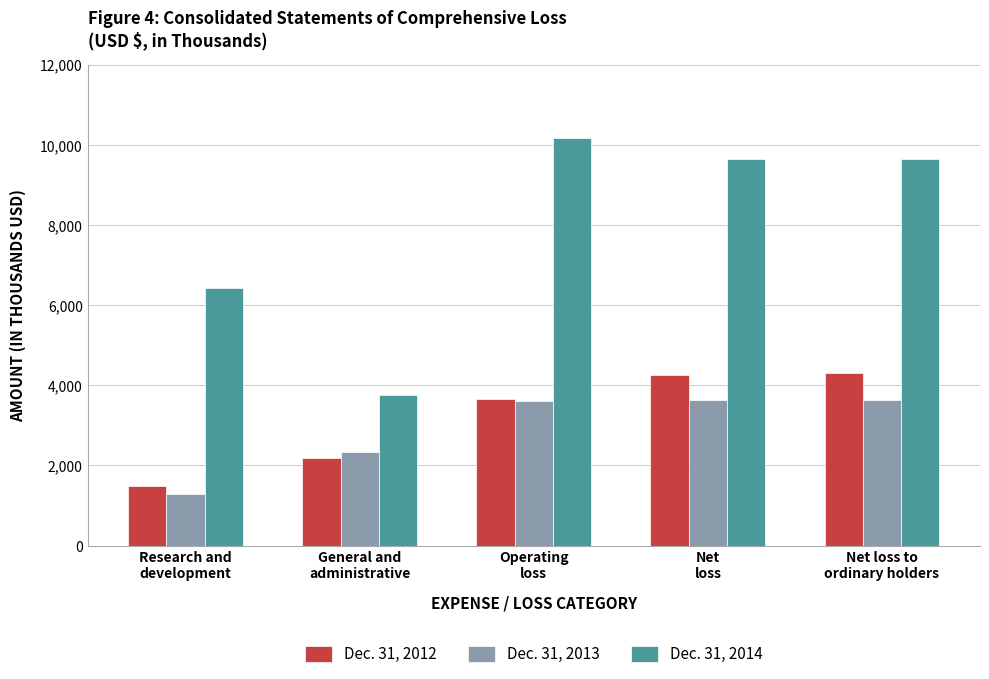

Which category has the highest value in the Dec. 31, 2014 series?

Operating
loss